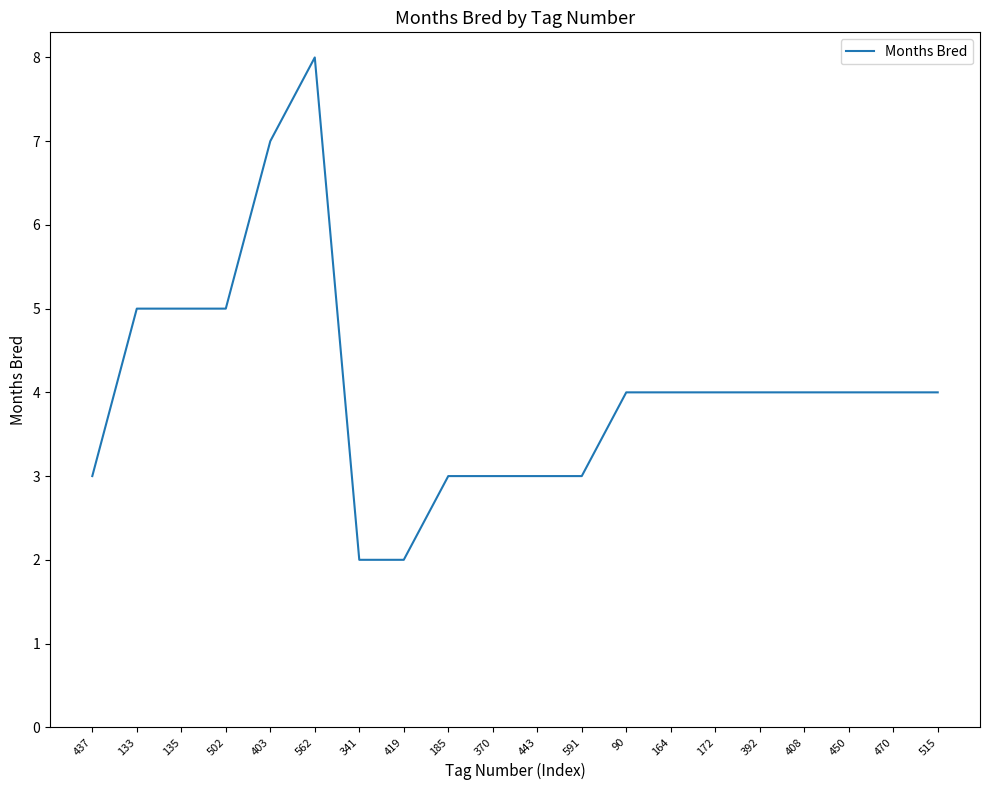

What position from the right is 172?

6